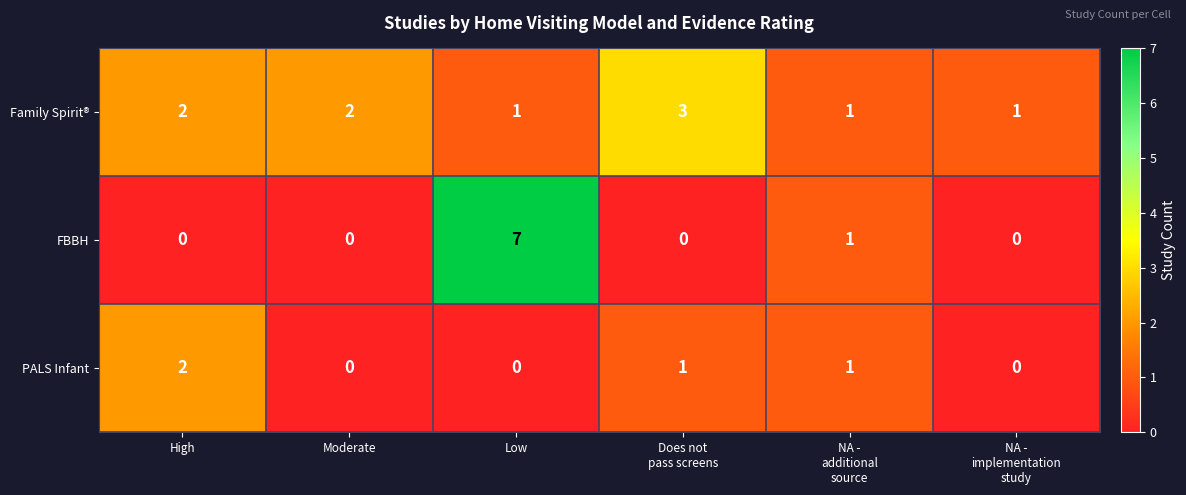

Count the Family Spirit® values in the range 1 to 2.

5